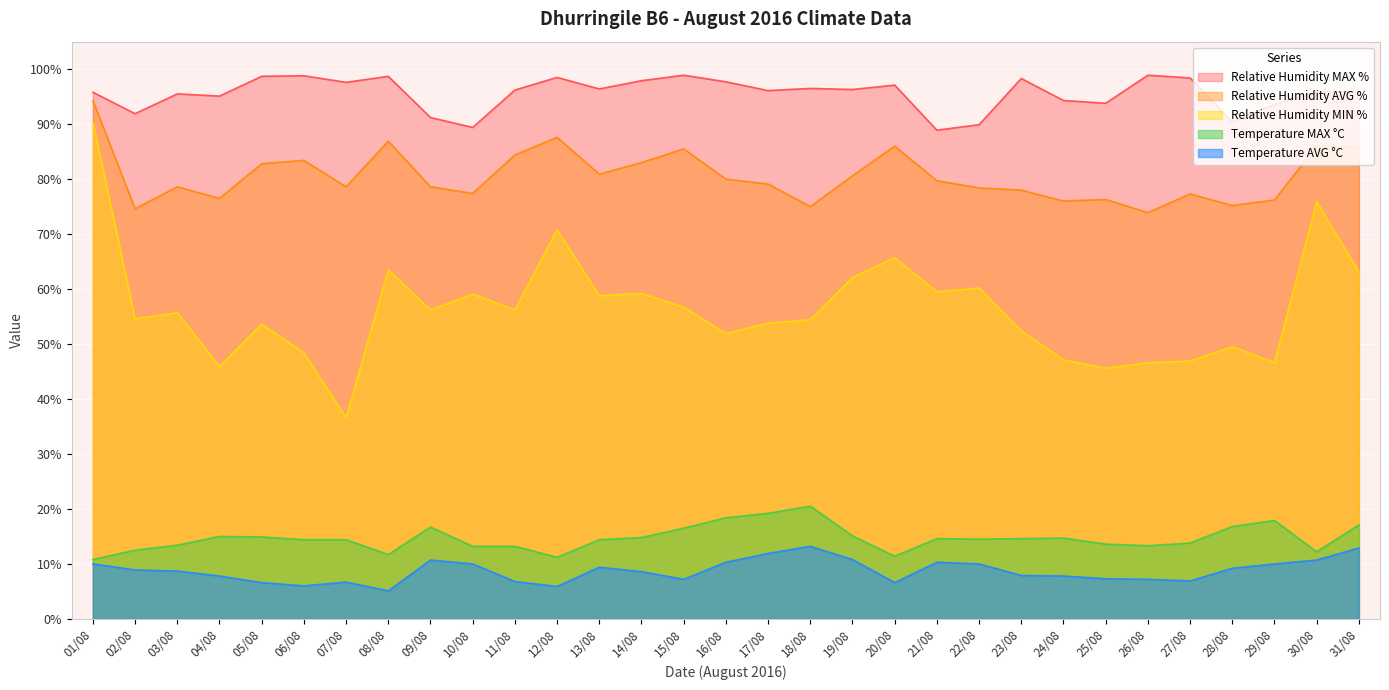

At which category is the sum across all series the highest?

01/08